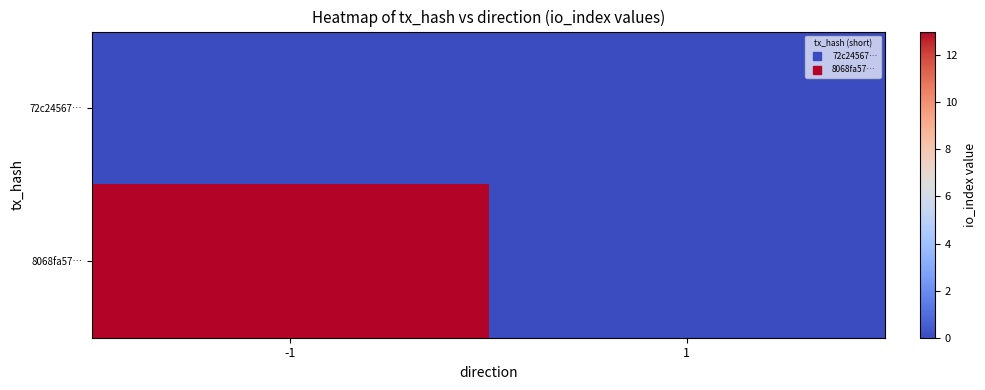

Which category has the highest value across all series?

-1